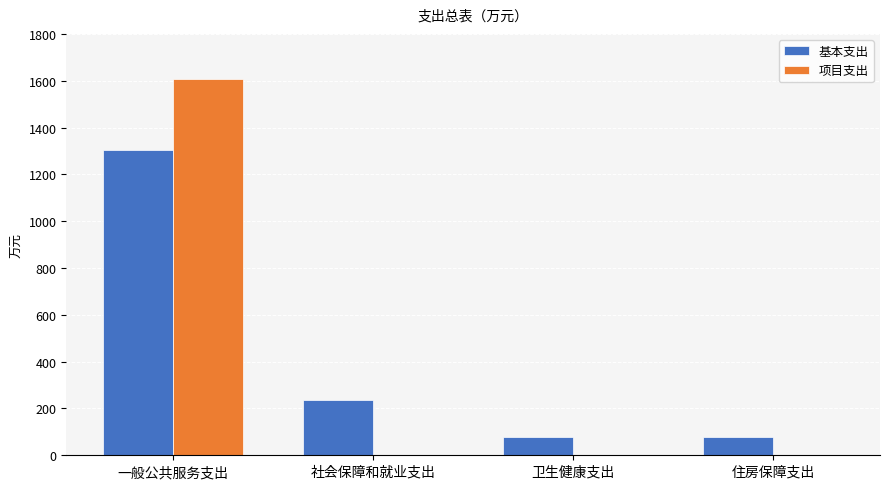

What is the greatest value displayed?

1607.0